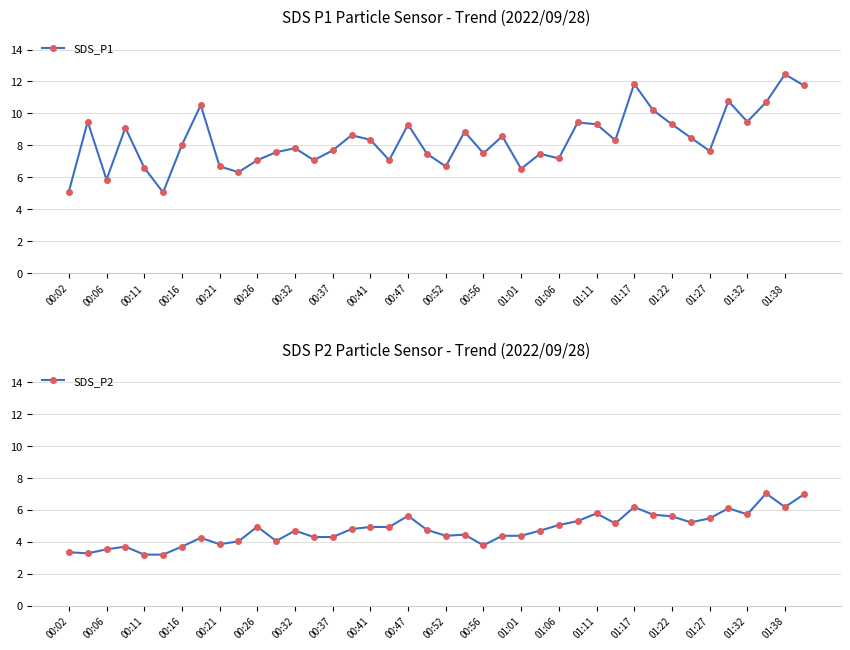

True or false: SDS_P2 and SDS_P1 cross at least once.

False